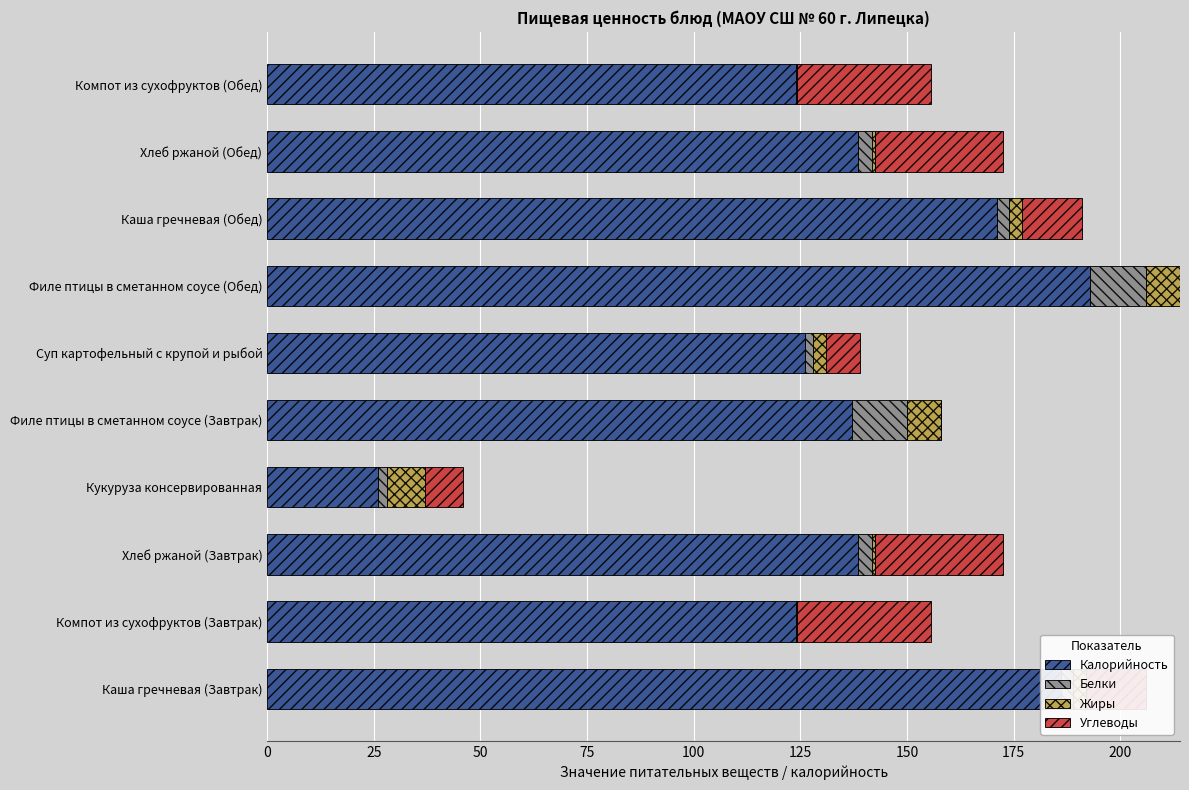

What is the maximum value for Калорийность?

193.0